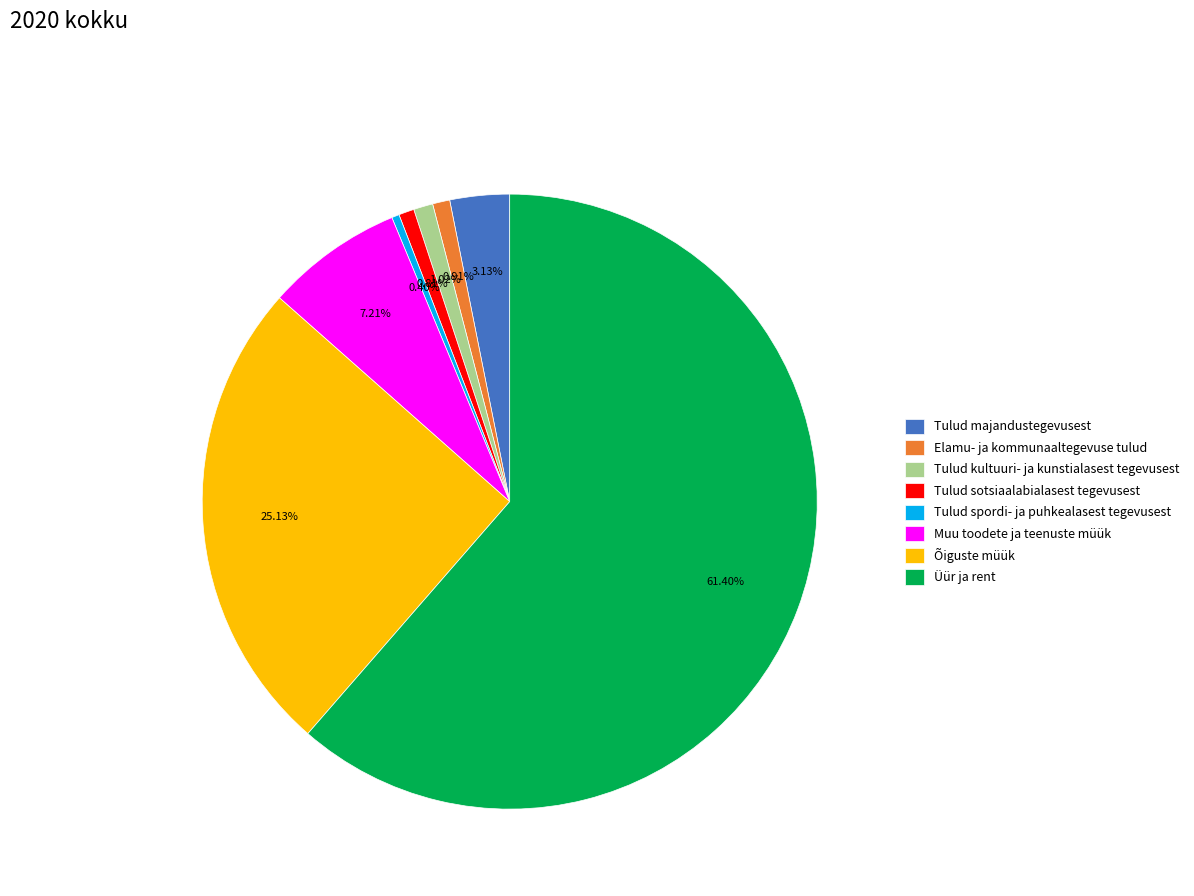

The Üür ja rent slice represents 61% of the pie. True or false?

True